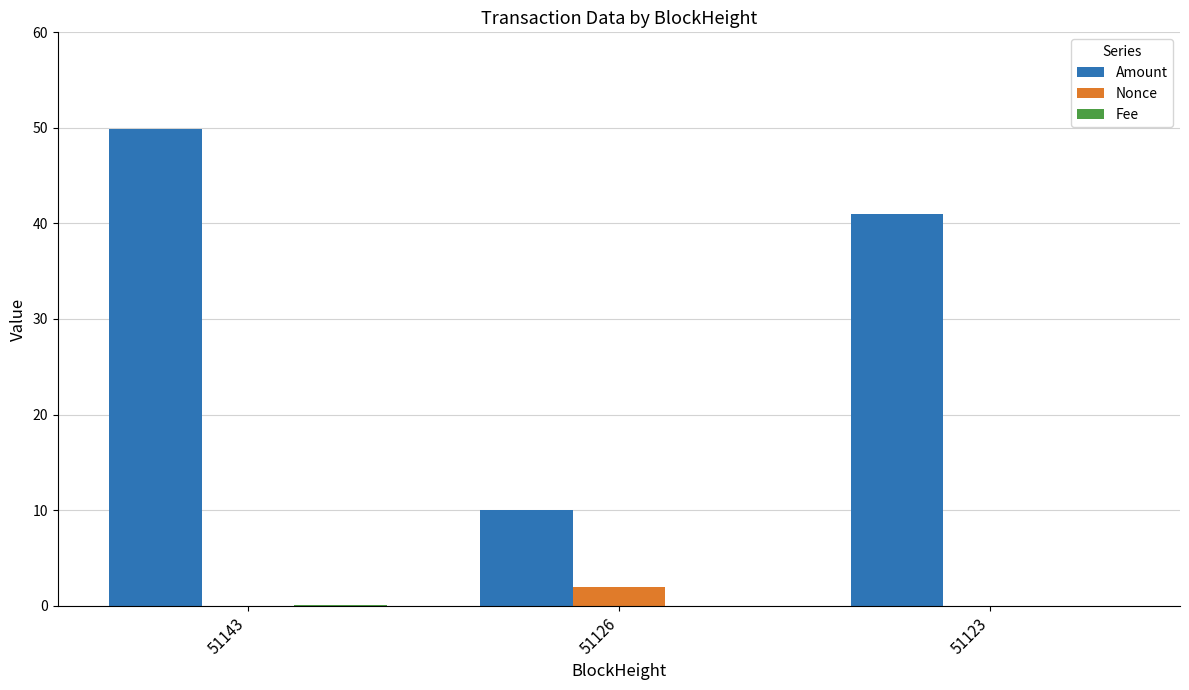

Are the bars horizontal?

No